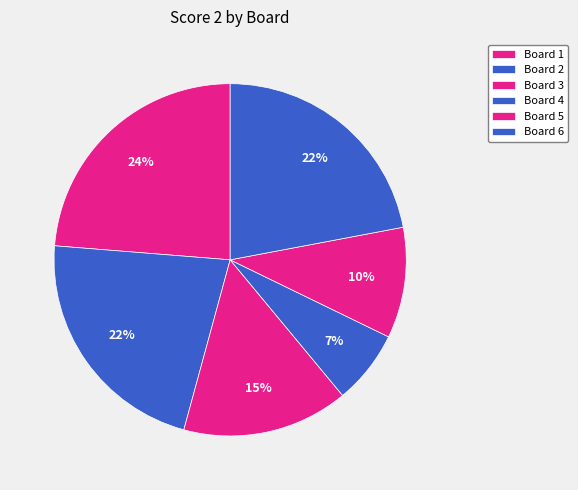

How many segments does this pie chart have?

6